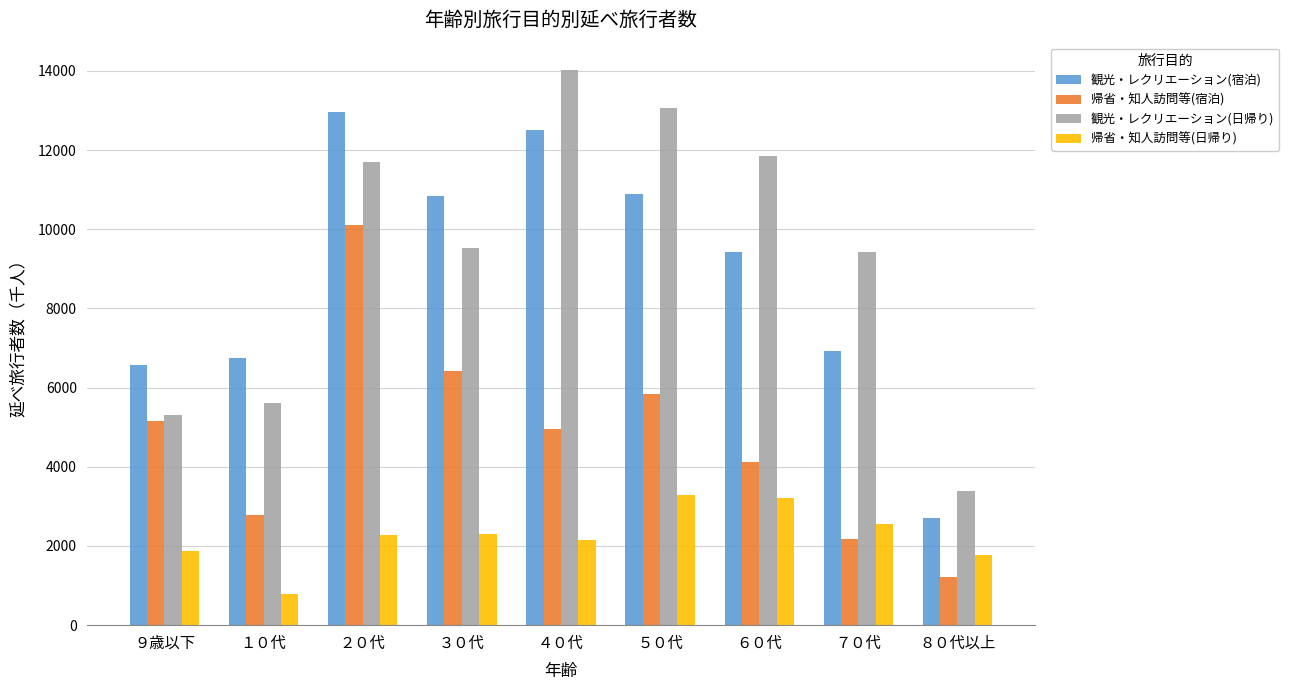

How many values in the 帰省・知人訪問等(日帰り) series exceed 2289?

5